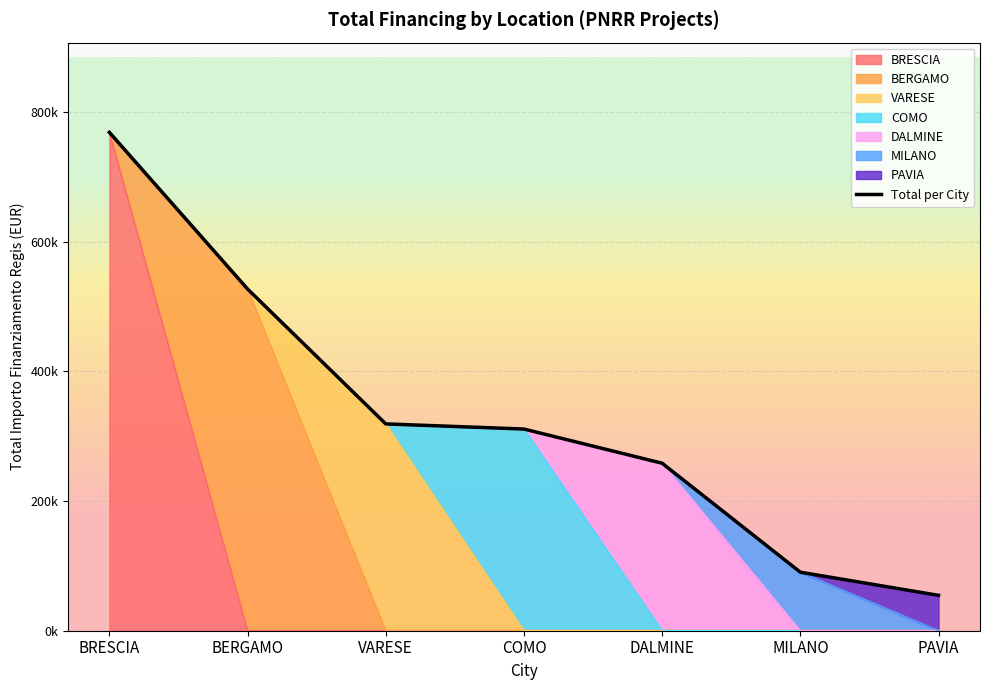

Which category has the highest value across all series?

BRESCIA